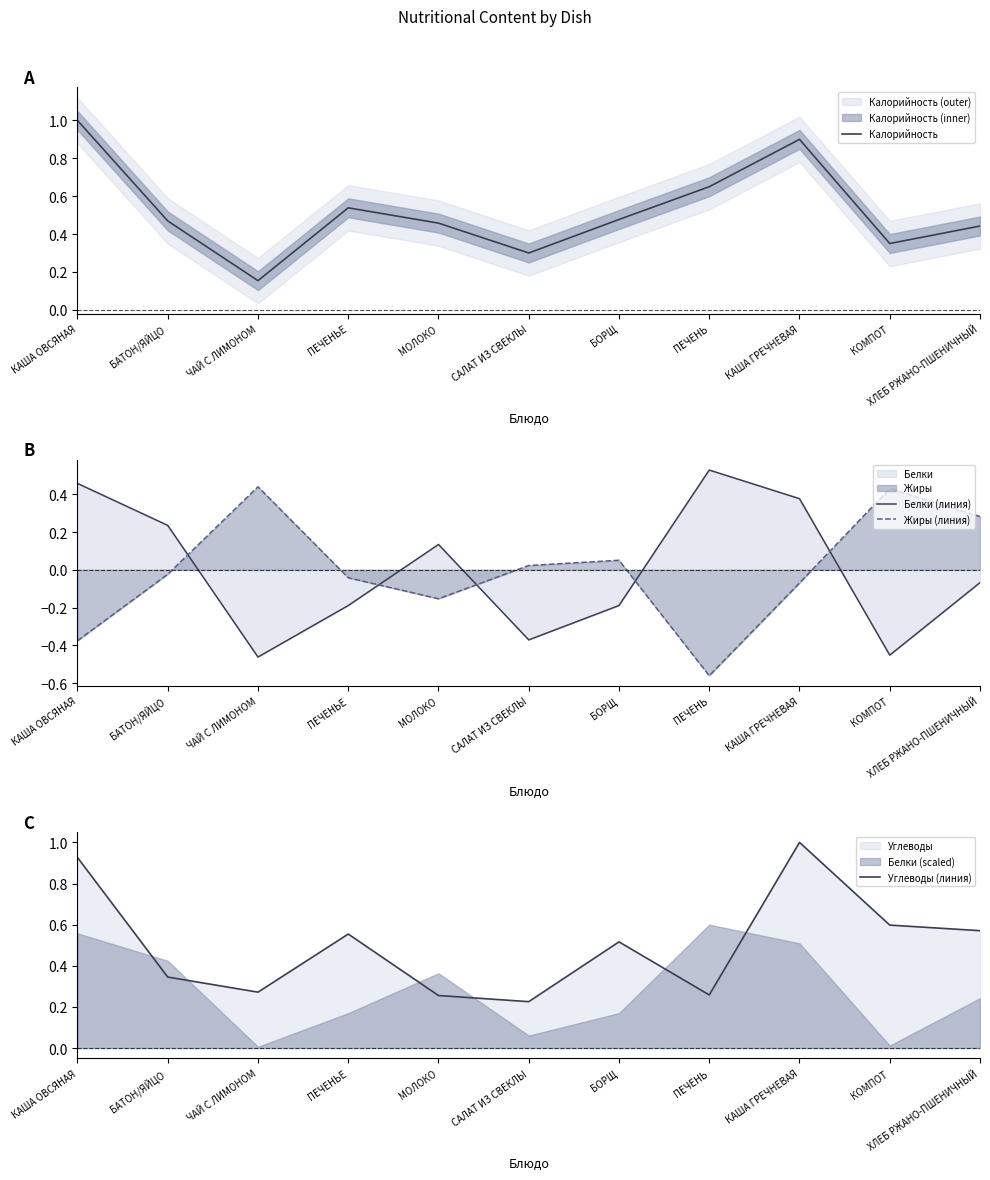

What position from the right is МОЛОКО?

7